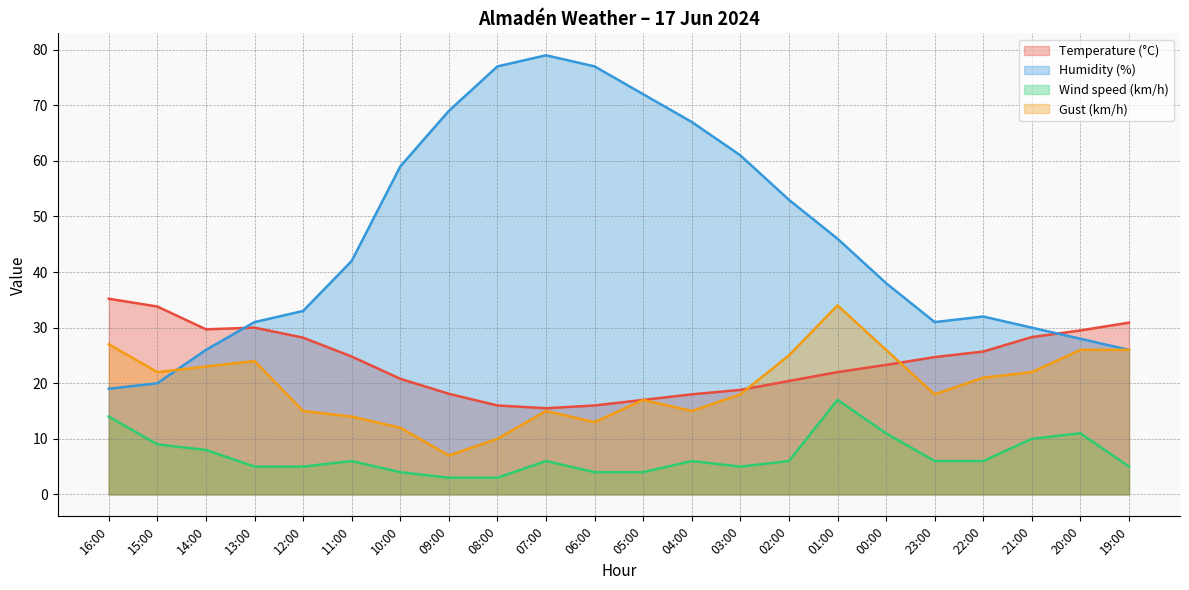

What is the sum of all Humidity (%) values?

1016.0